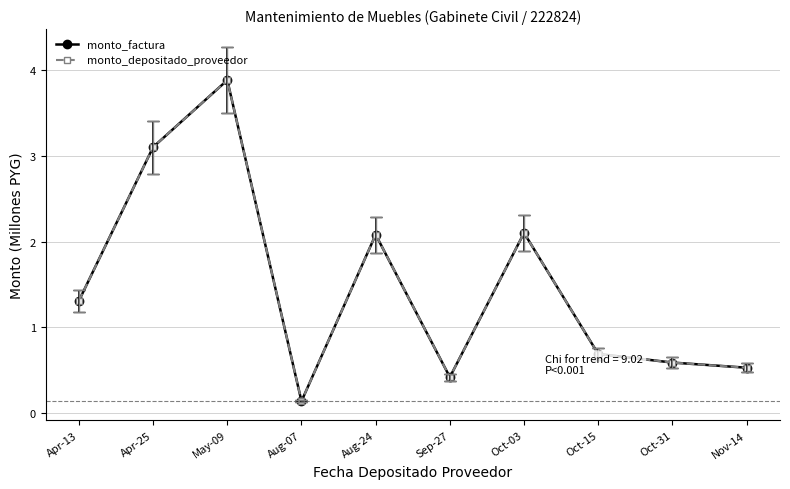

Which series has the largest total across all categories?

monto_factura